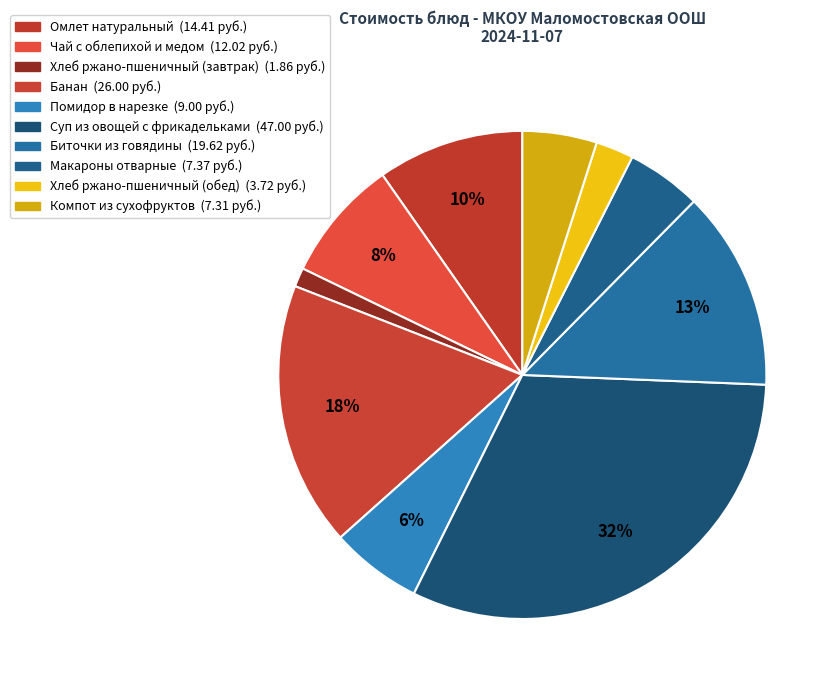

What percentage is NOT represented by Суп из овощей с фрикадельками?

68.3%